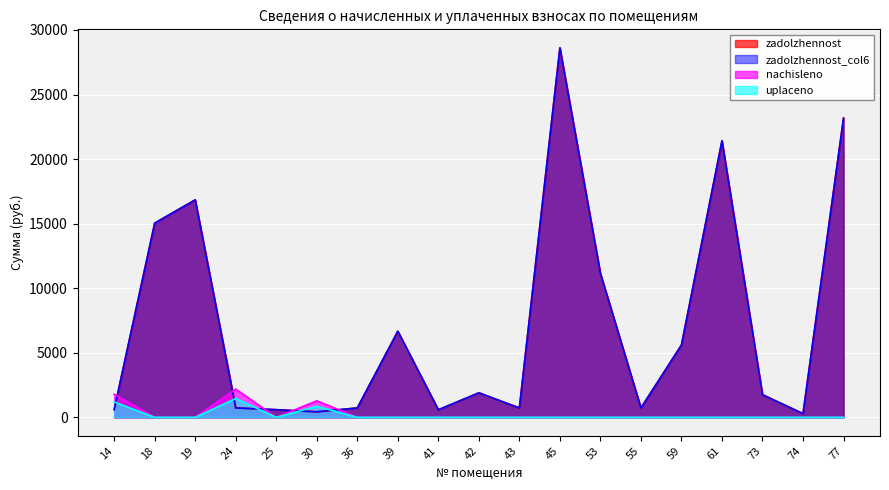

What is the sum of all nachisleno values?

5256.9